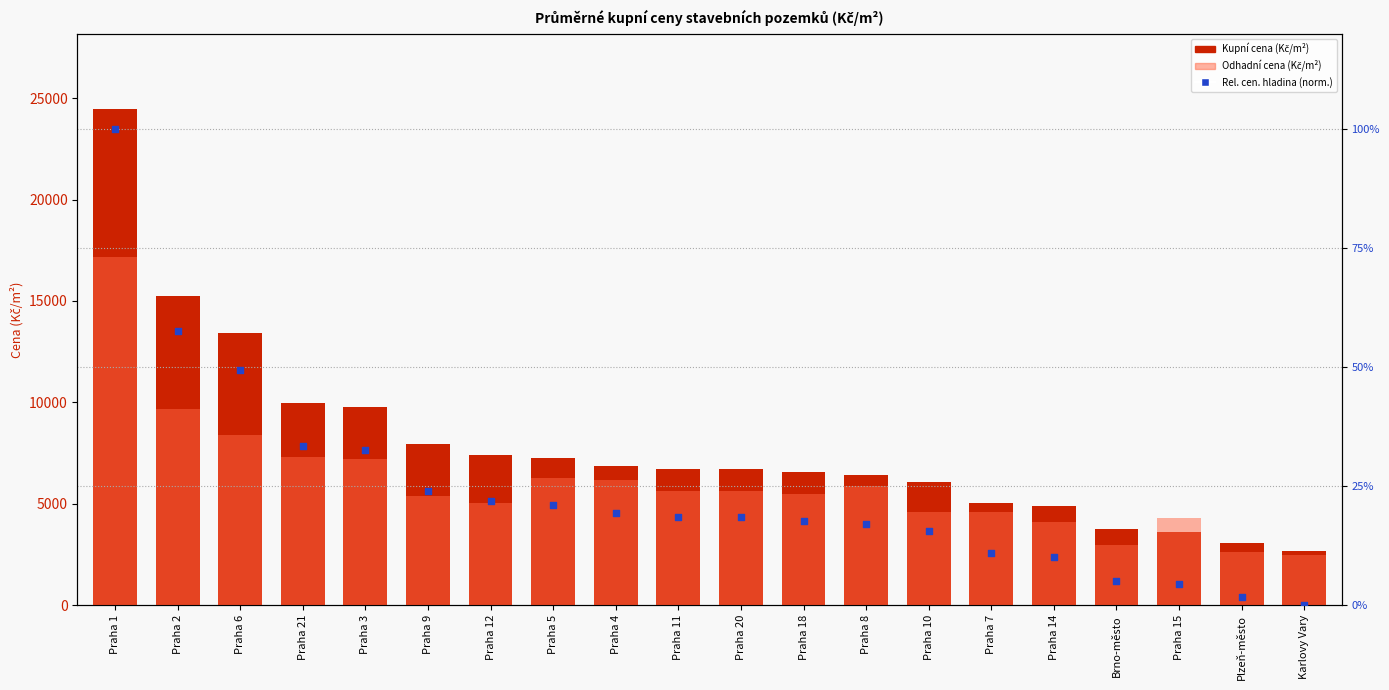

Which series contains the lowest Y value?

Relativní cen. hladina (normalizováno)